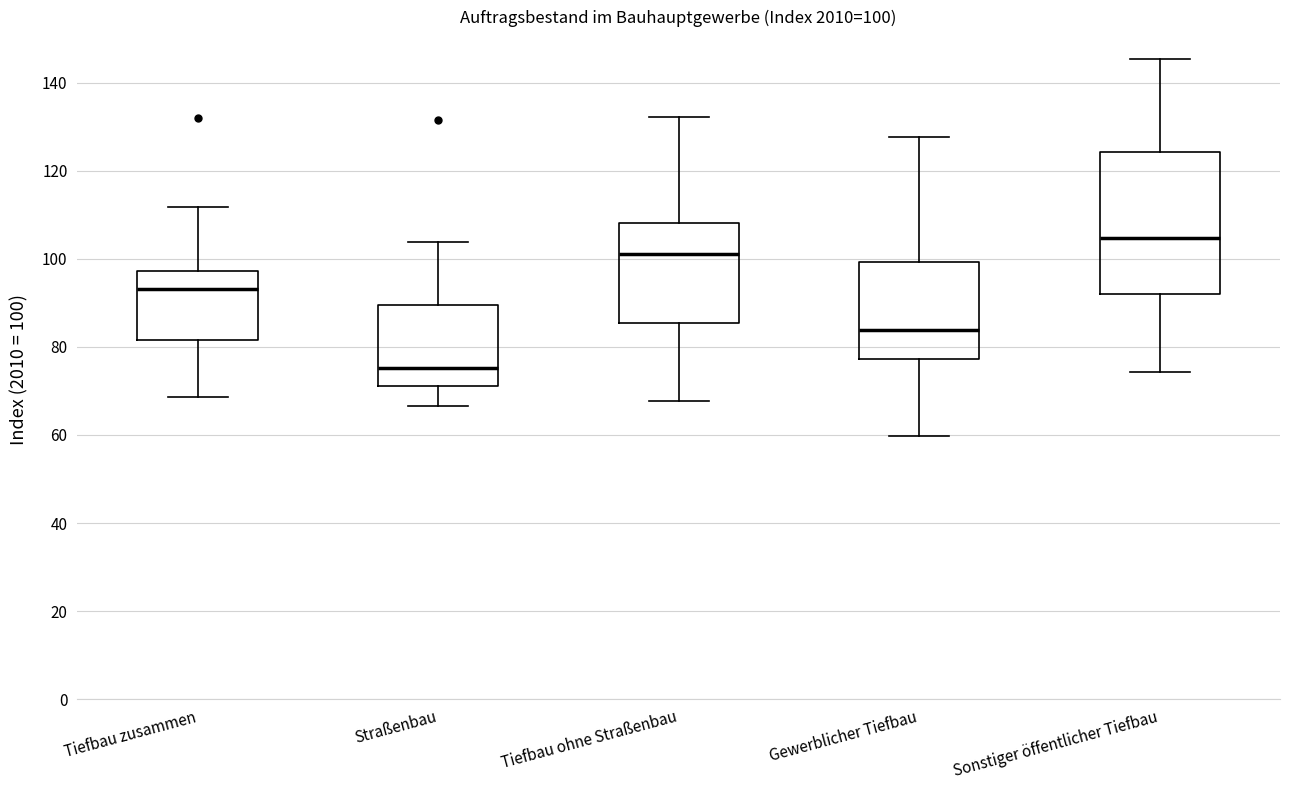

Which box is the tallest, from its lower edge to its upper edge?

Sonstiger öffentlicher Tiefbau